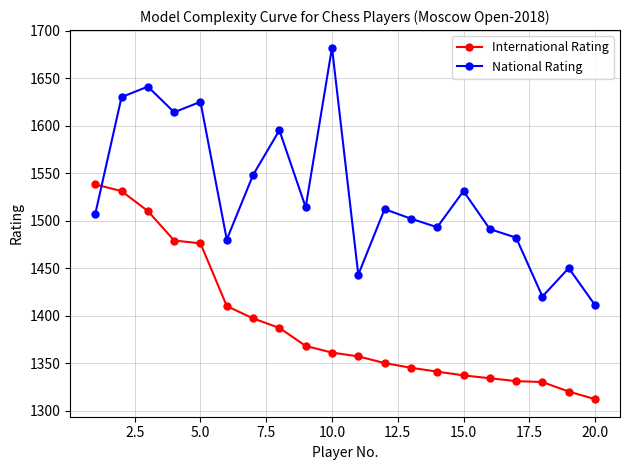

What is the highest value of the International Rating series?

1538